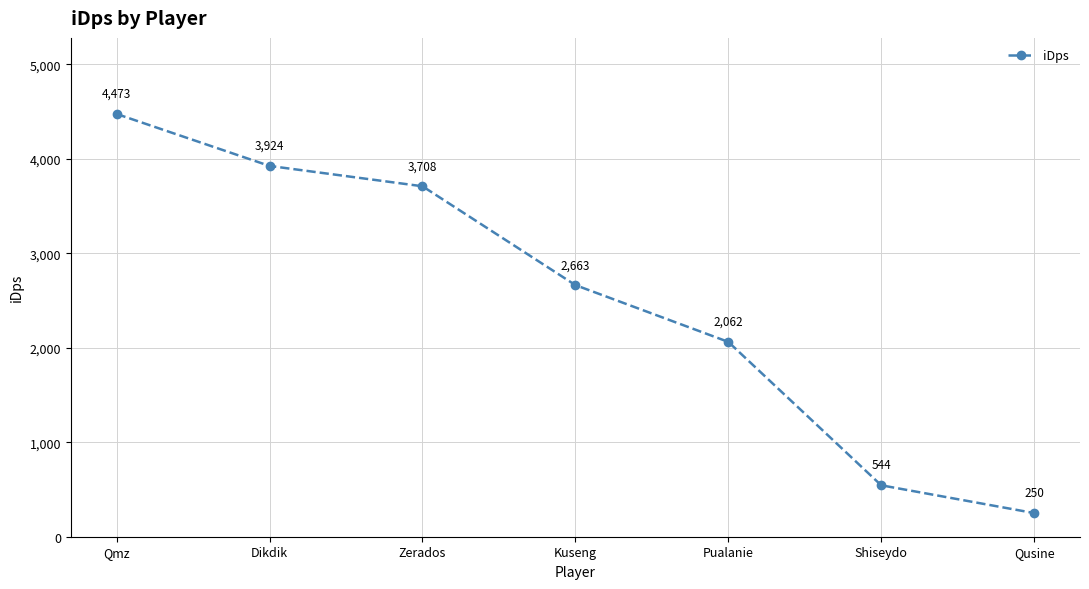

The chart shows a value of 2213.1 at Qmz. True or false?

False